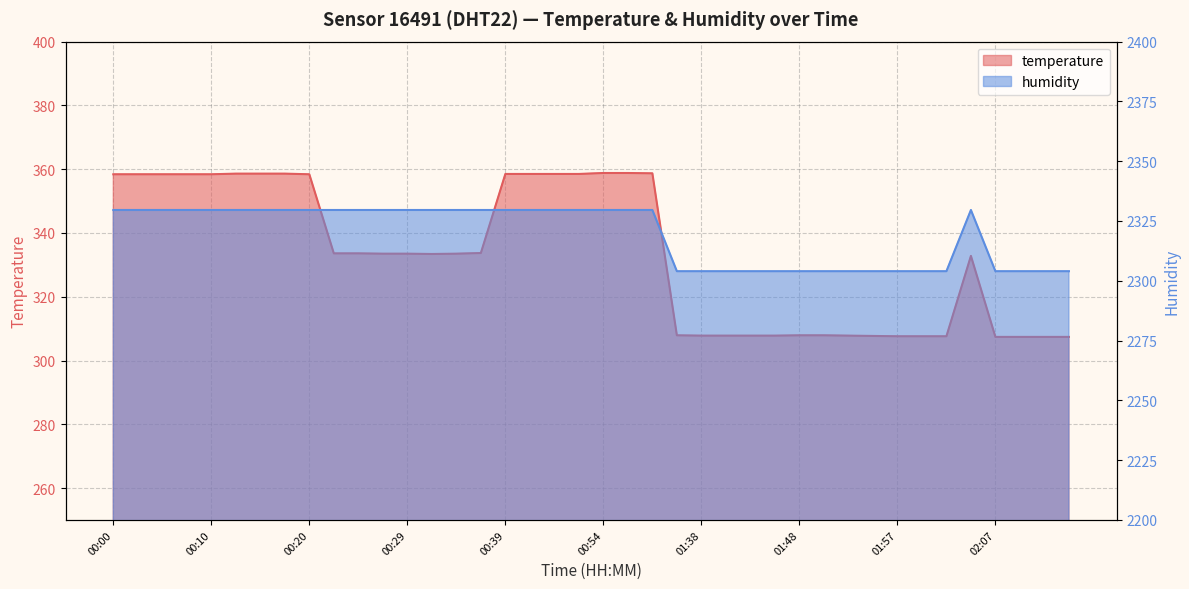

What is the difference between the maximum and second lowest values in the temperature series?

51.4